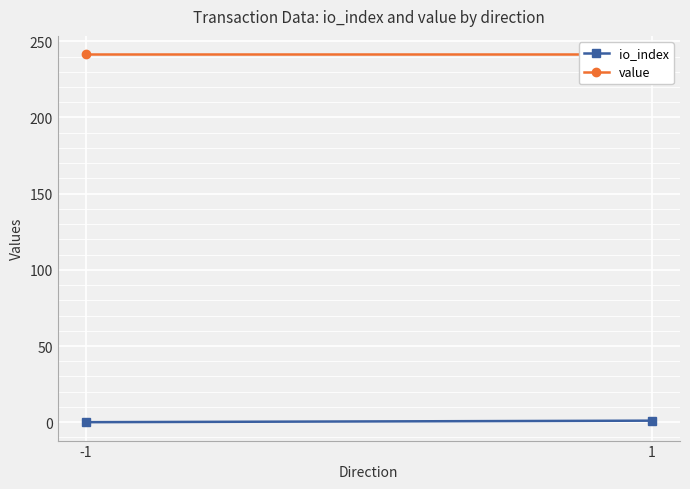

The value of value at 1 is 241.5. True or false?

True